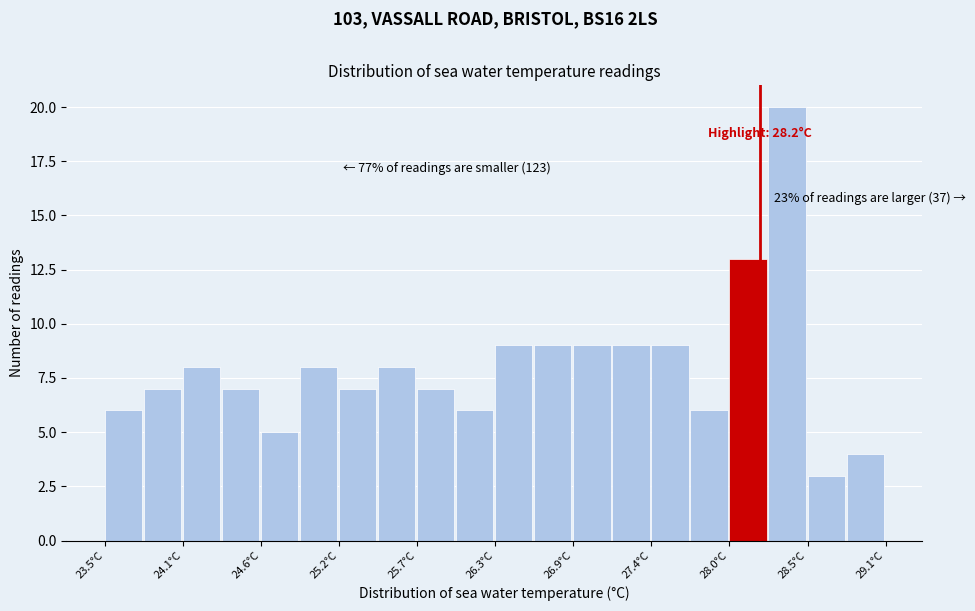

Around what value on the x-axis is the tallest bar? Give the approximate position of its centre, as read against the axis.

28.4